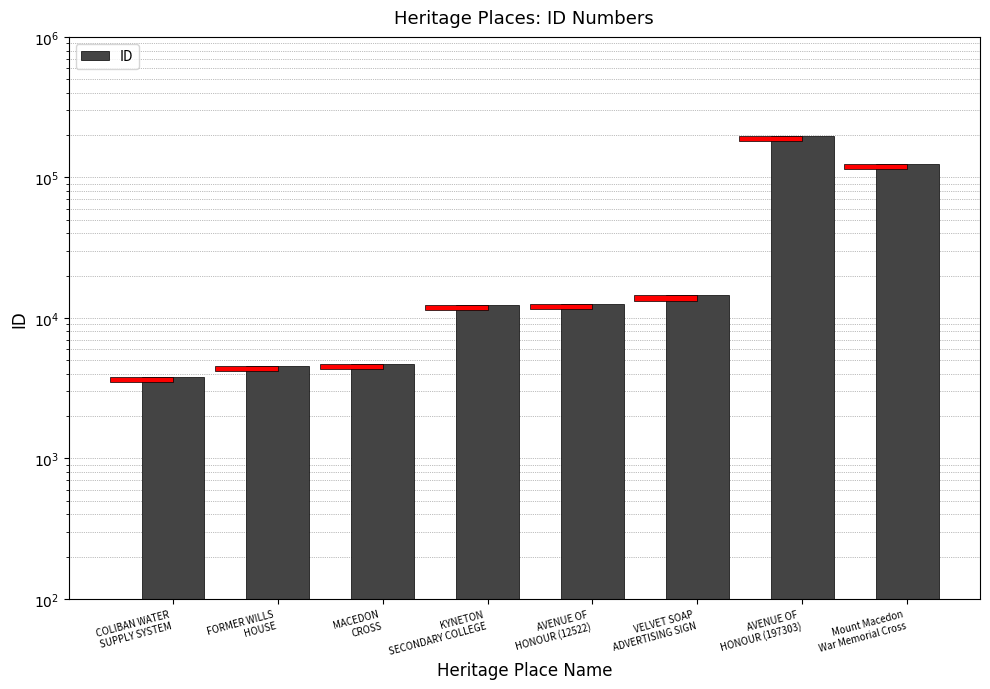

What is the difference between the second highest and second lowest values?

120678